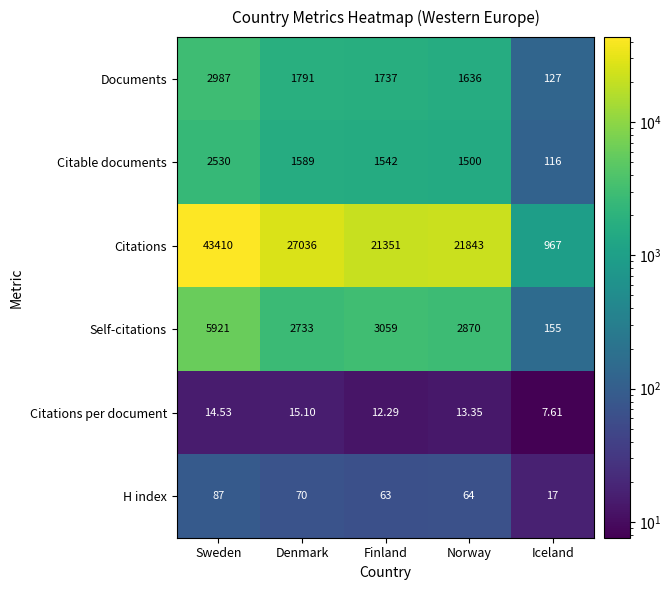

What is the smallest value displayed?

7.6